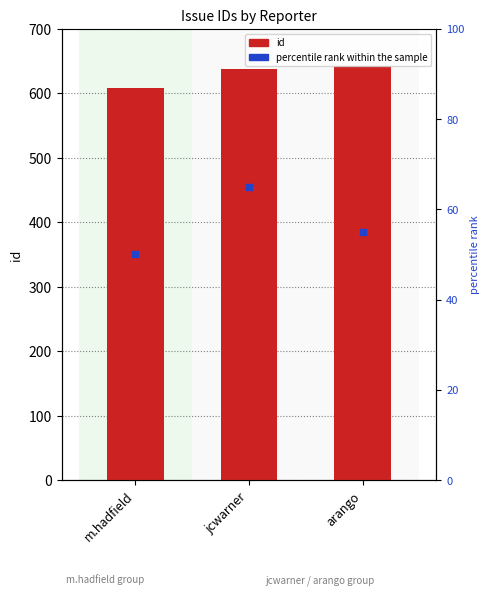

At which category is the sum across all series the highest?

jcwarner